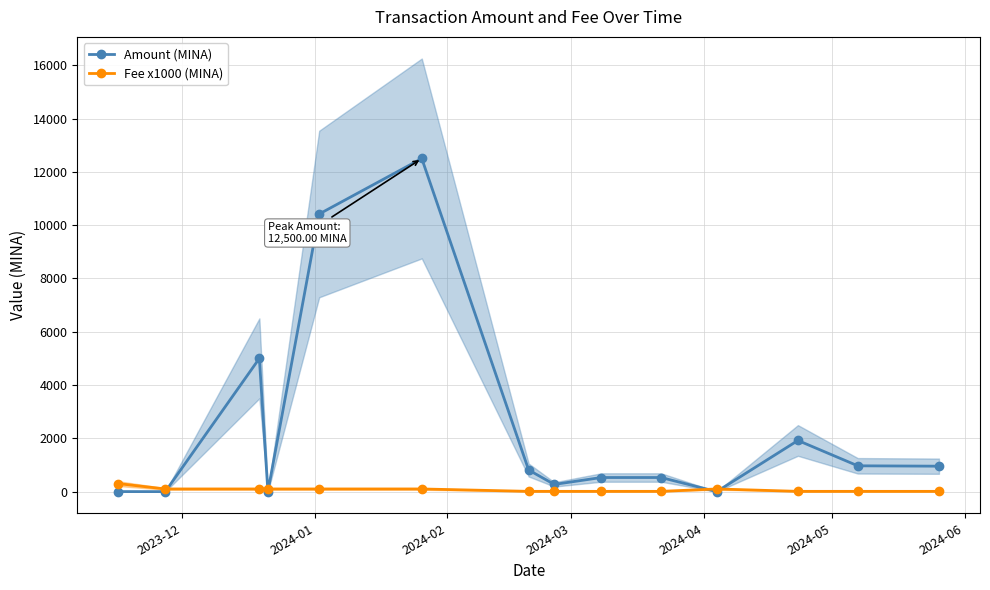

What is the difference between the maximum and second lowest values in the Amount (MINA) series?

12500.0